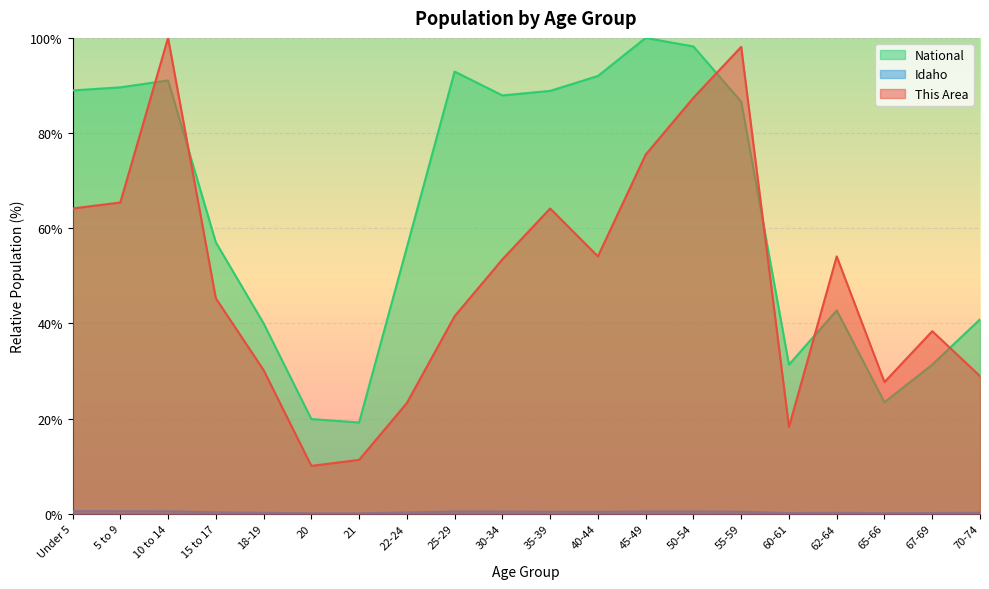

Which has a higher value, 55-59 or 70-74?

55-59